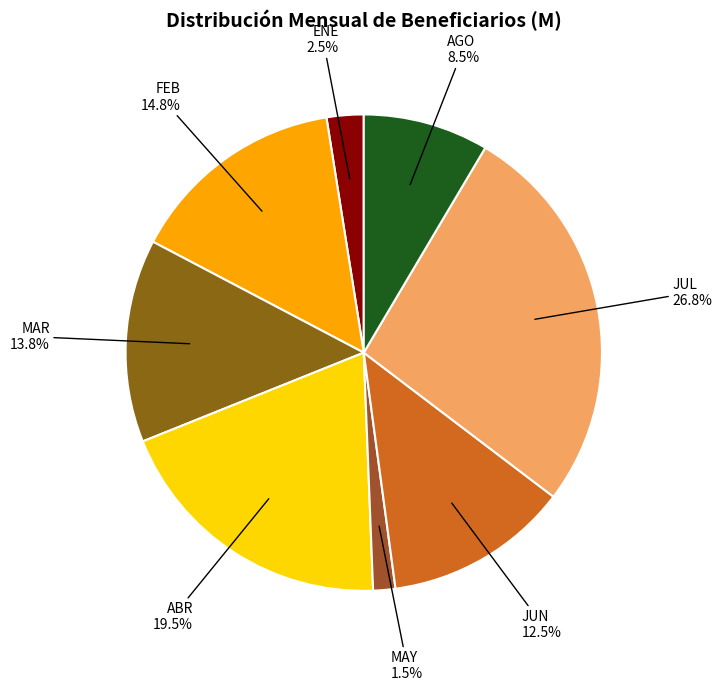

Rank the categories by value from lowest to highest.

MAY, ENE, AGO, JUN, MAR, FEB, ABR, JUL